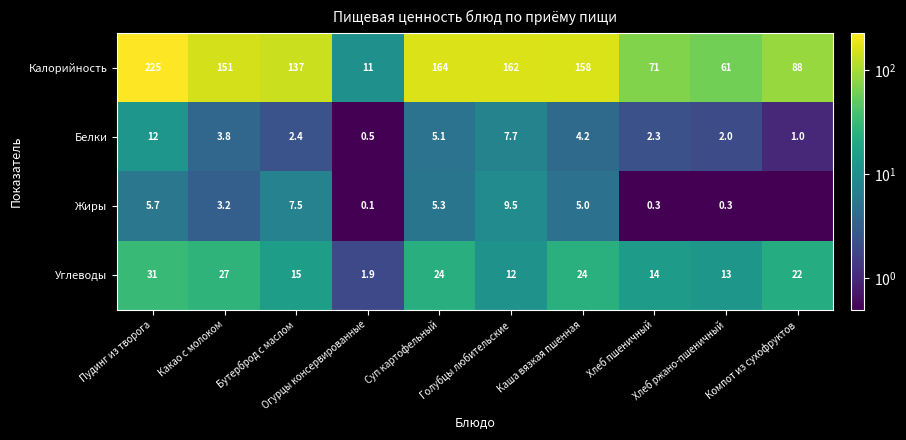

How many data points in Белки are less than 3?

5